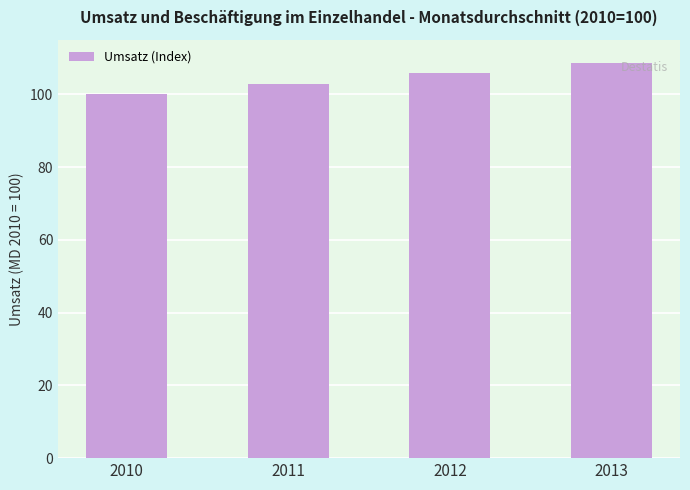

Reading left to right, extract all data points from this chart.

100.0	102.7	105.8	108.5